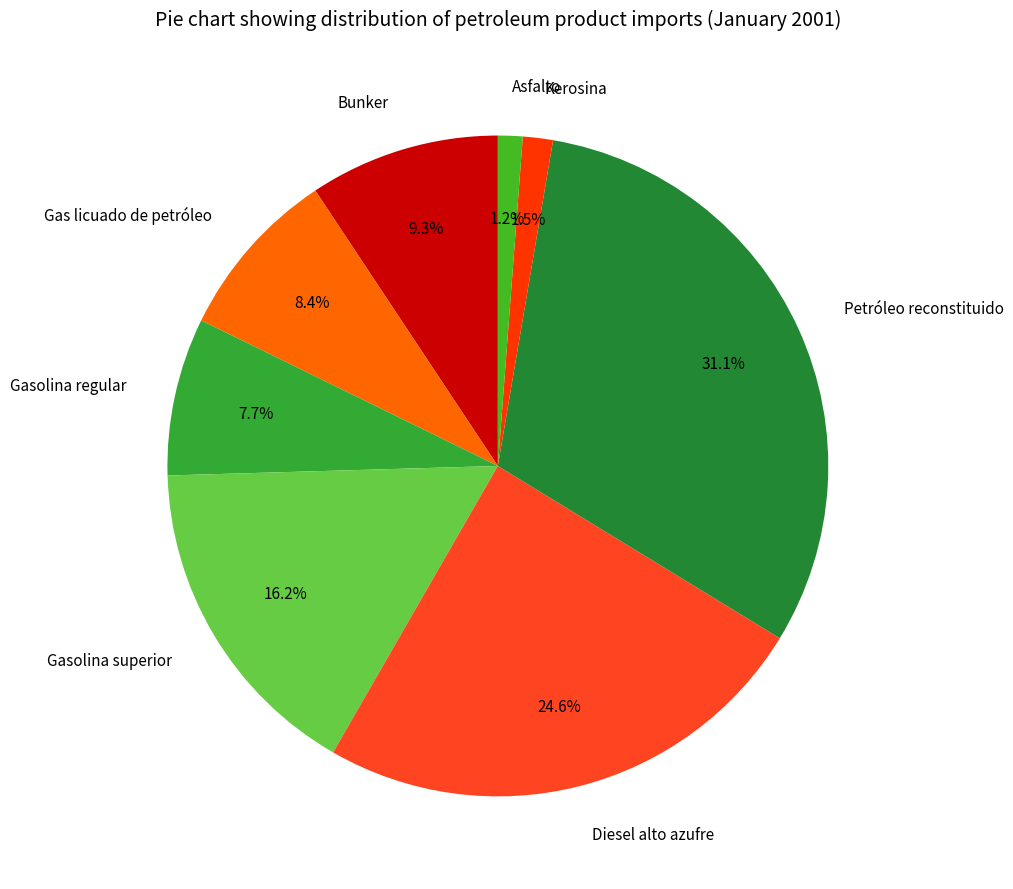

Do Bunker and Gasolina superior together represent more than half of the pie?

No